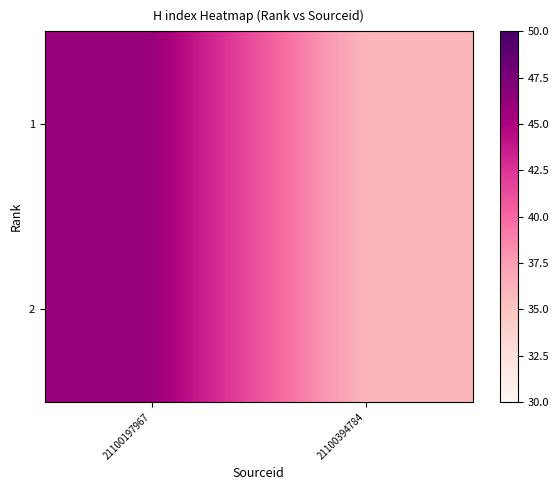

At how many categories does at least one series exceed 43?

1